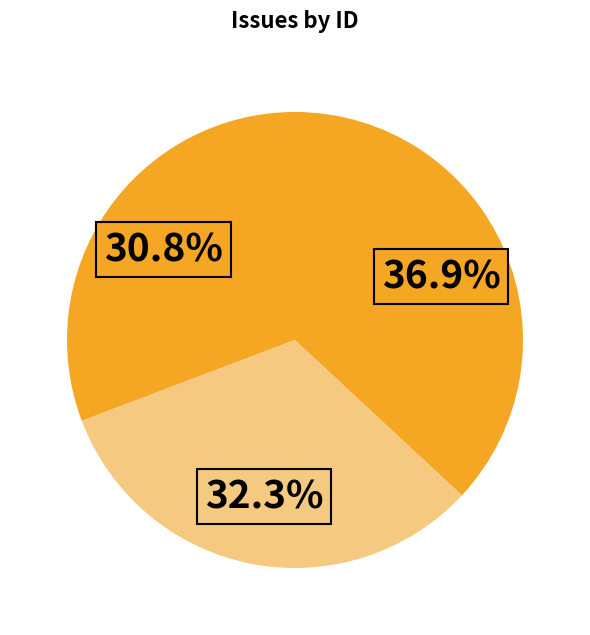

What is the largest slice in the pie chart?

Show list of hard drives